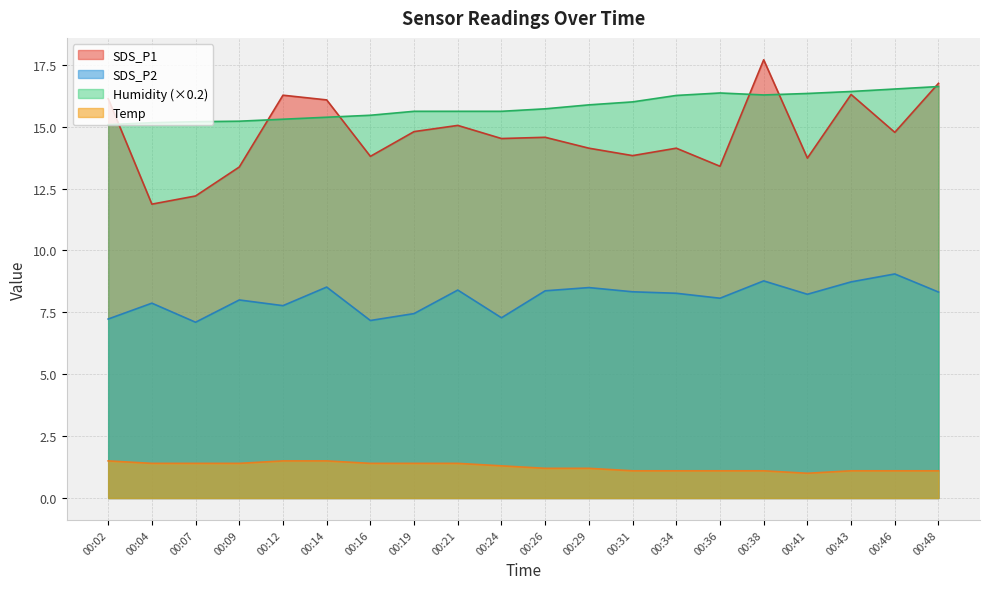

At which category is the sum across all series the highest?

00:38